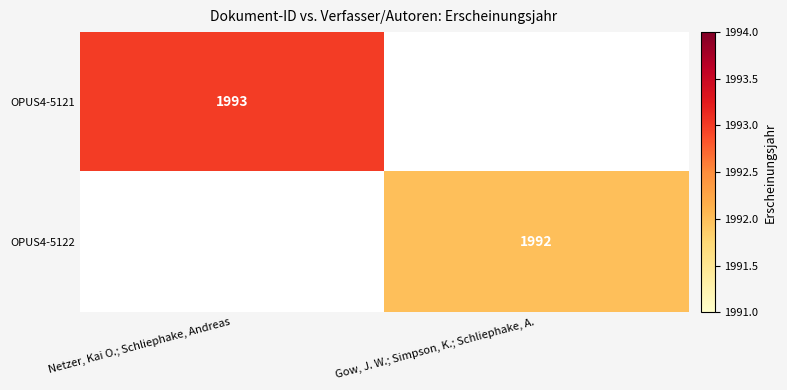

At how many categories does at least one series exceed 1469?

2